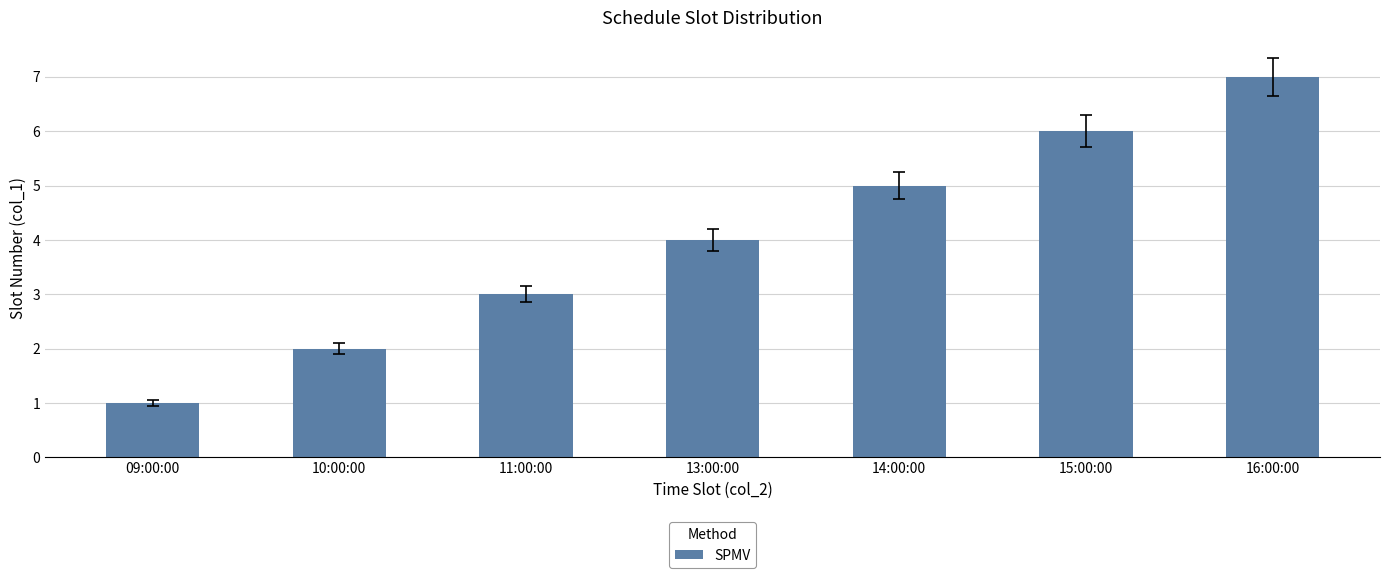

Are the bars grouped side by side (vs. stacked)?

No